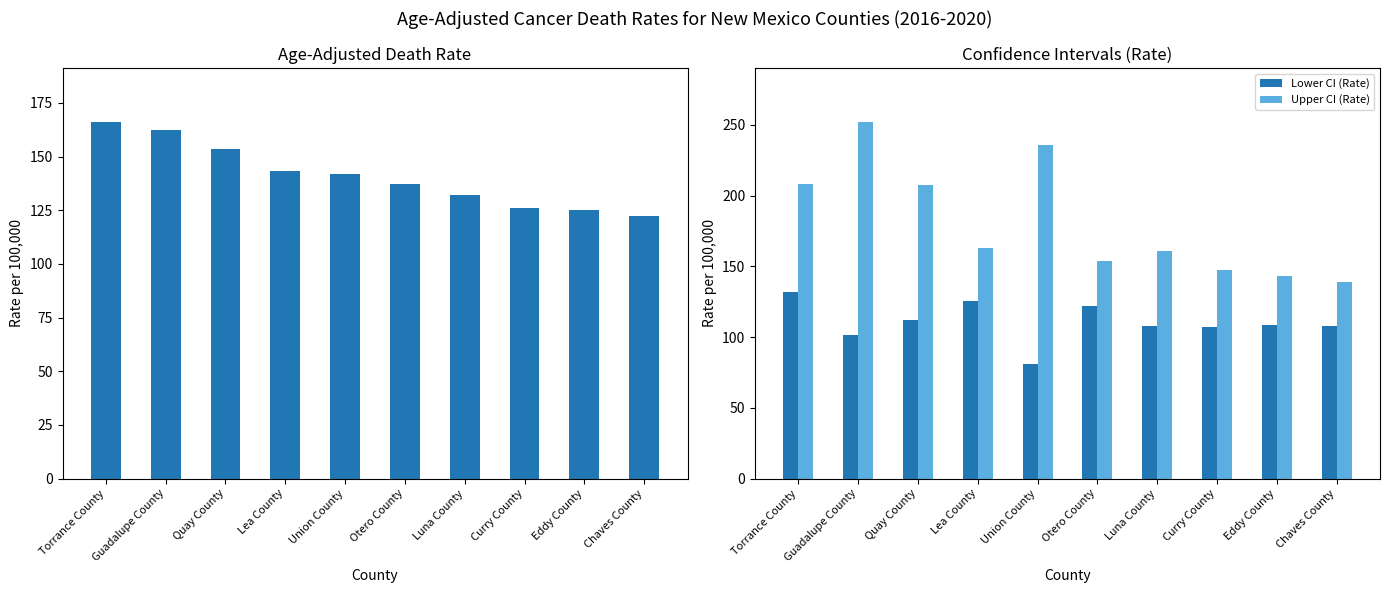

True or false: Lower CI (Rate) has a value of 111.8 at Quay County.

True